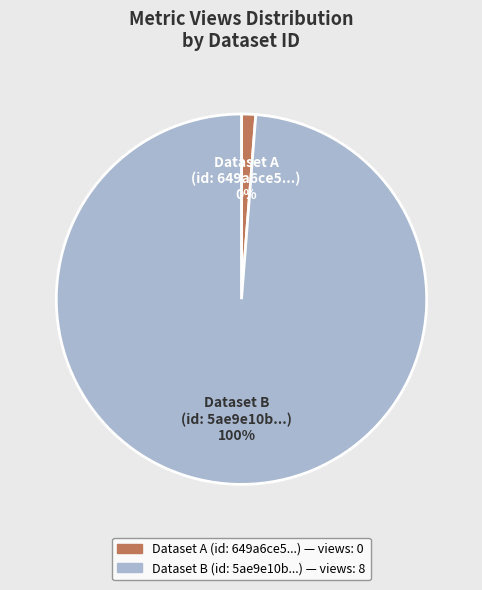

How many segments does this pie chart have?

2